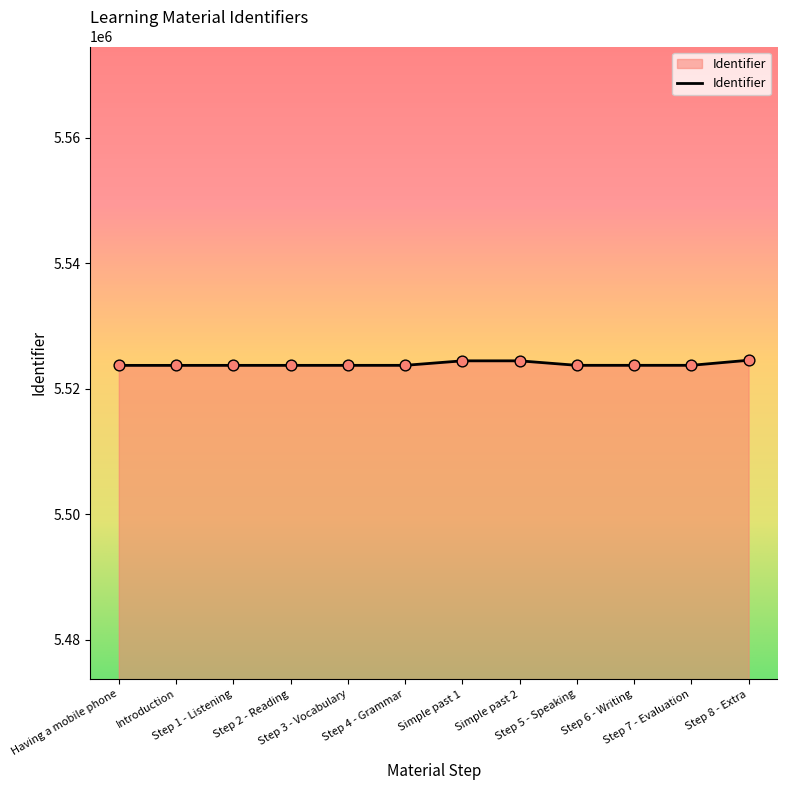

What is the change in value from Having a mobile phone to Step 4 - Grammar?

+7